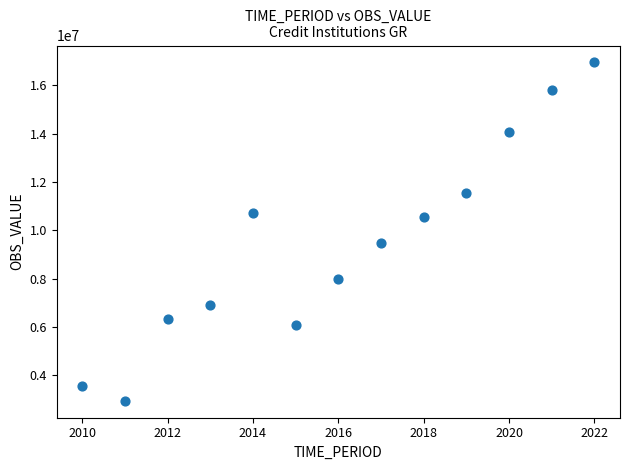

What is the range of Y values (max minus min)?

14011306